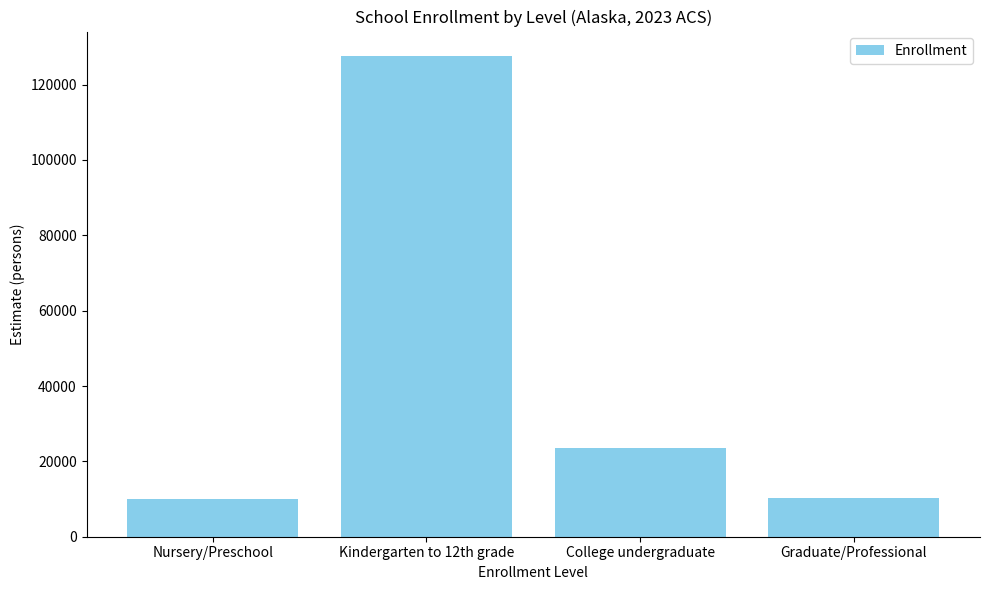

True or false: the data shows 9993 at Nursery/Preschool.

True